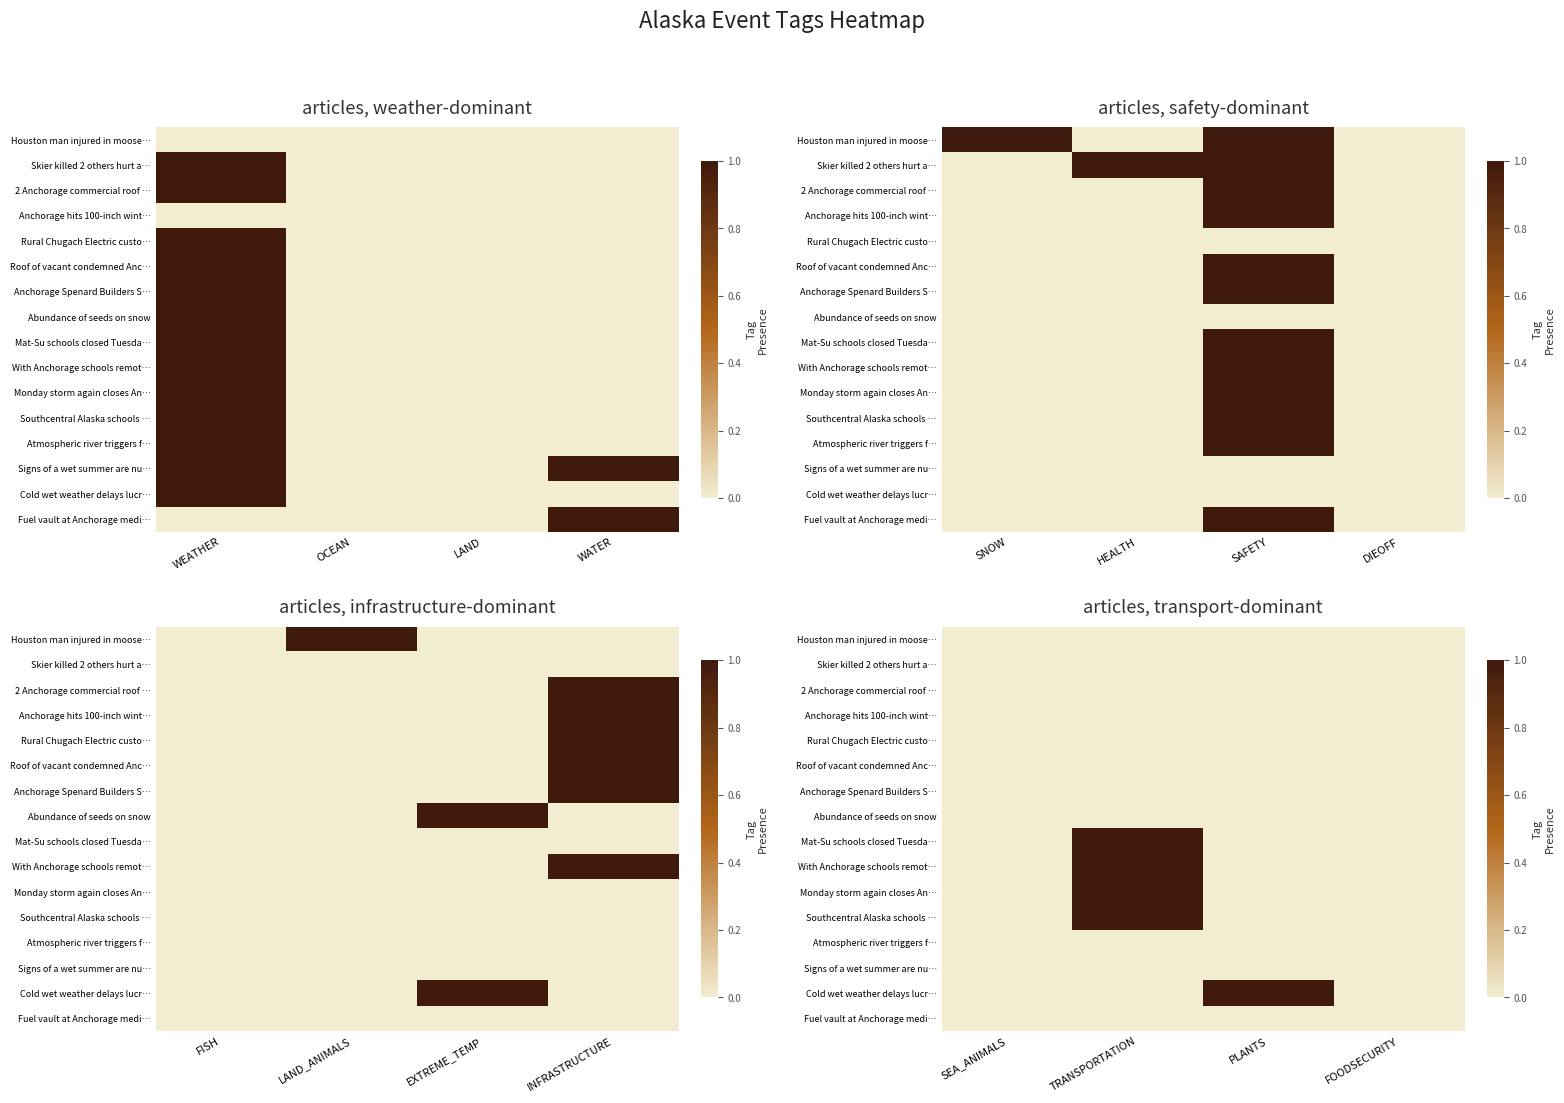

Is it true that Houston man injured in moose… equals 0 at TRANSPORTATION?

True